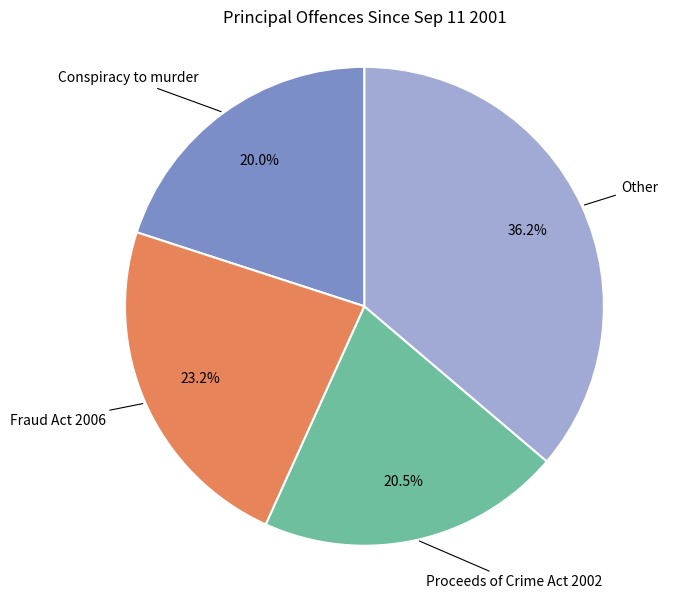

Does any single category account for the majority?

No